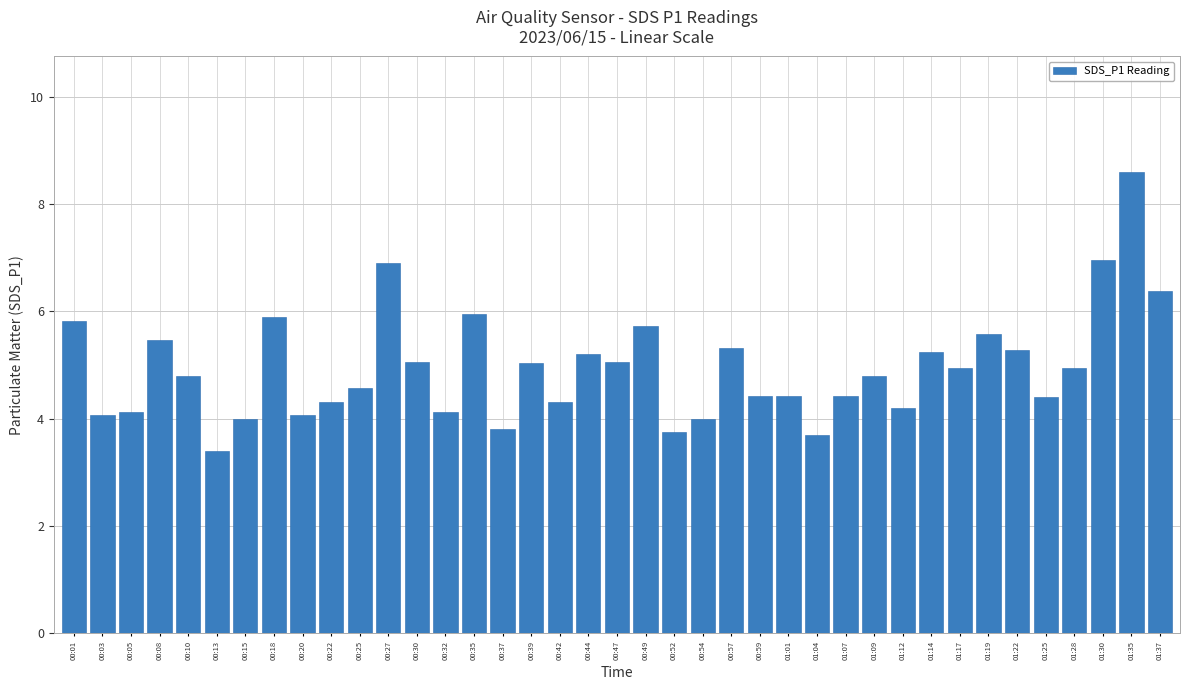

How many distinct data groups are displayed?

1